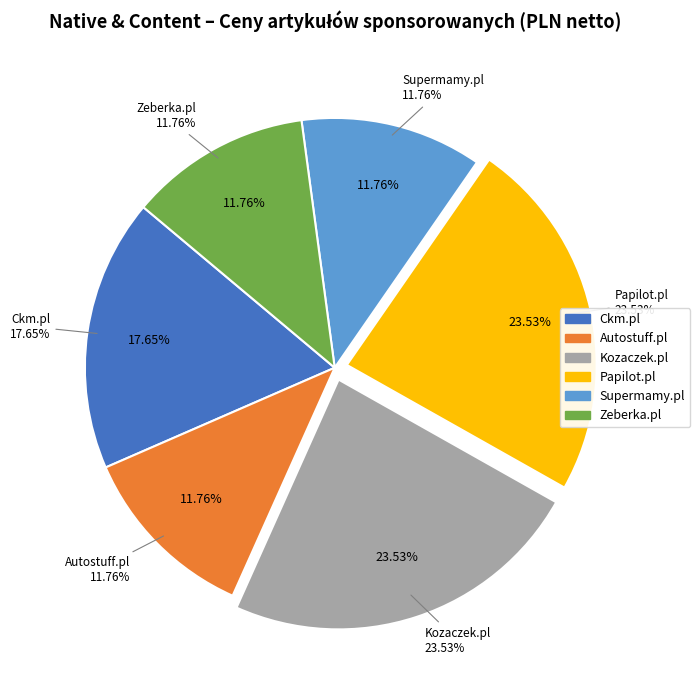

Combined, do Papilot.pl and Autostuff.pl account for over 50%?

No